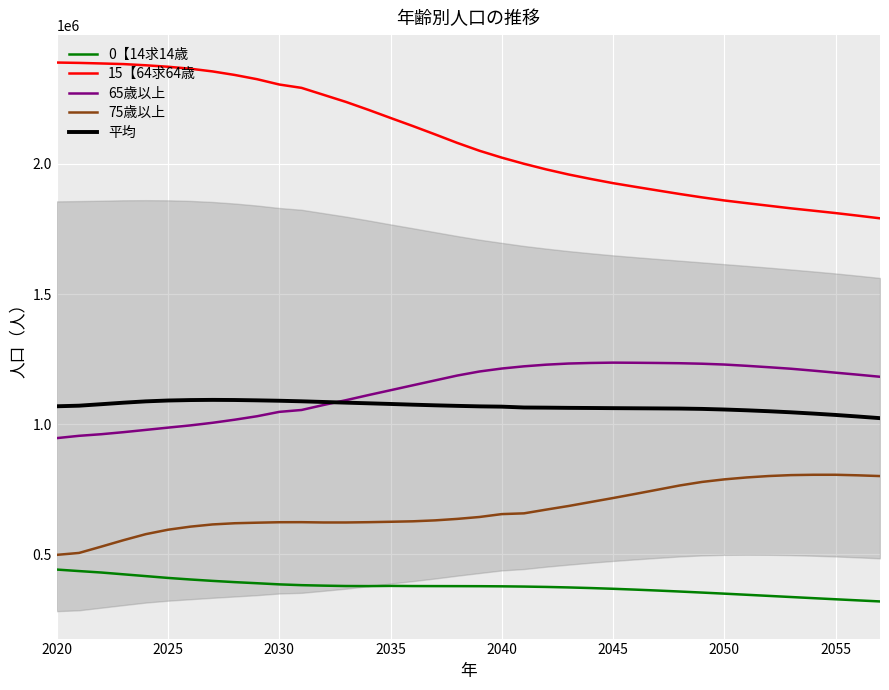

The 平均 series shows 1056531.0 at 2050. True or false?

True